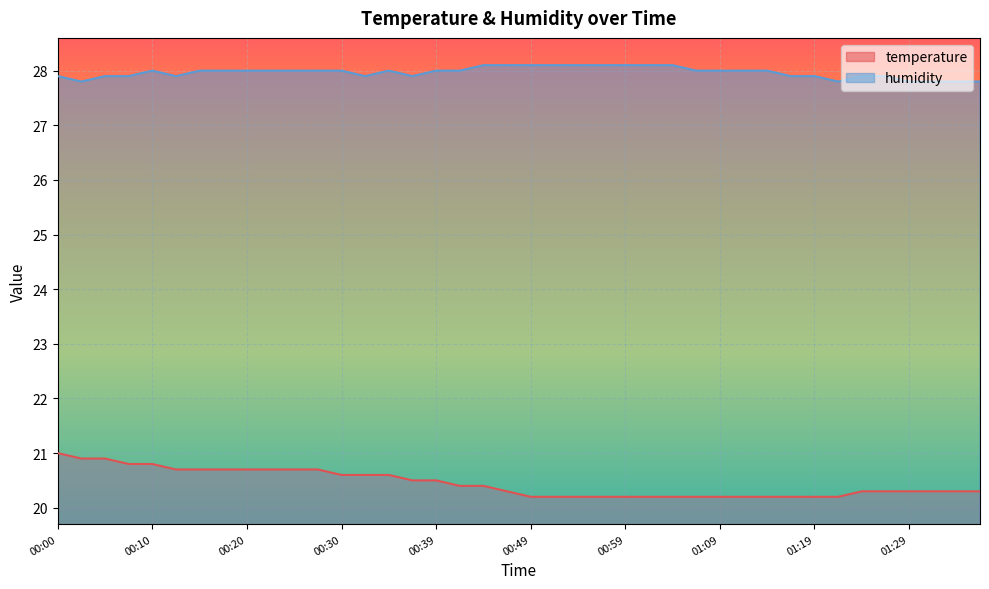

What is the sum of the humidity values at 00:37 and 01:11?

55.9